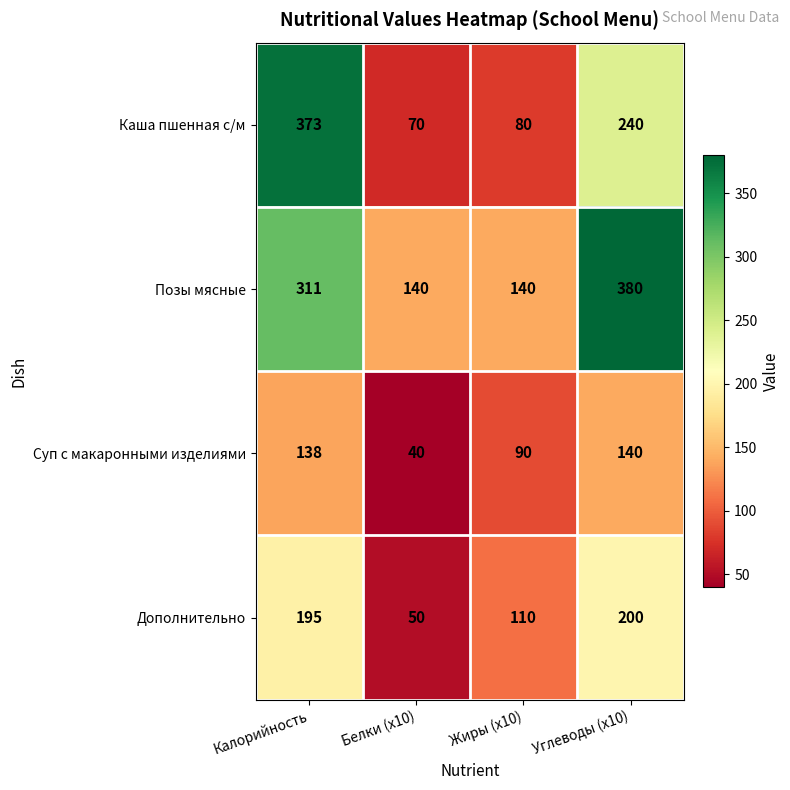

What is the difference between the second highest and second lowest values in the Суп с макаронными изделиями series?

48